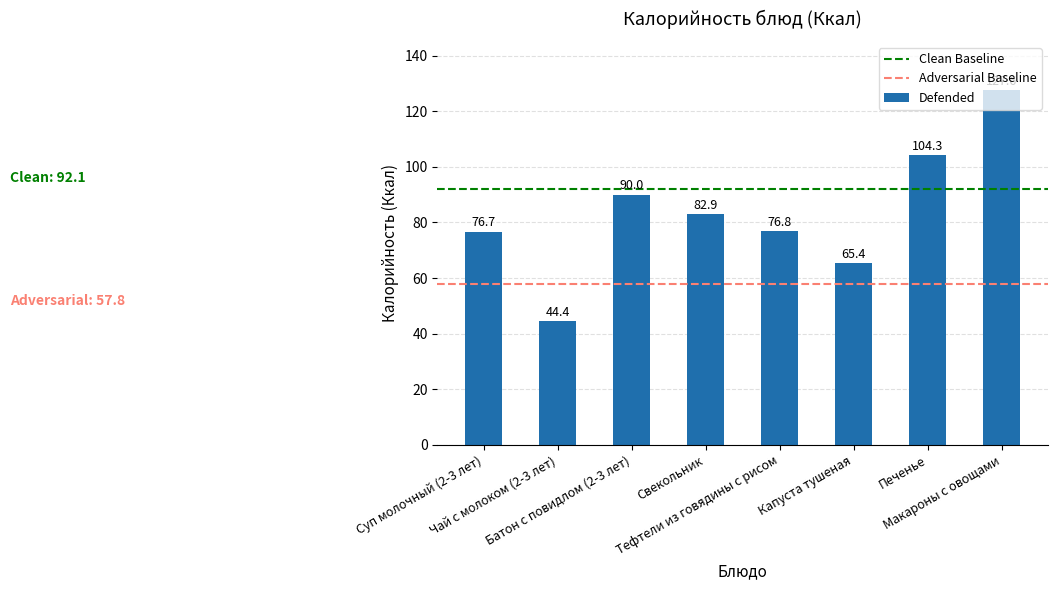

What is the greatest value displayed?

127.6